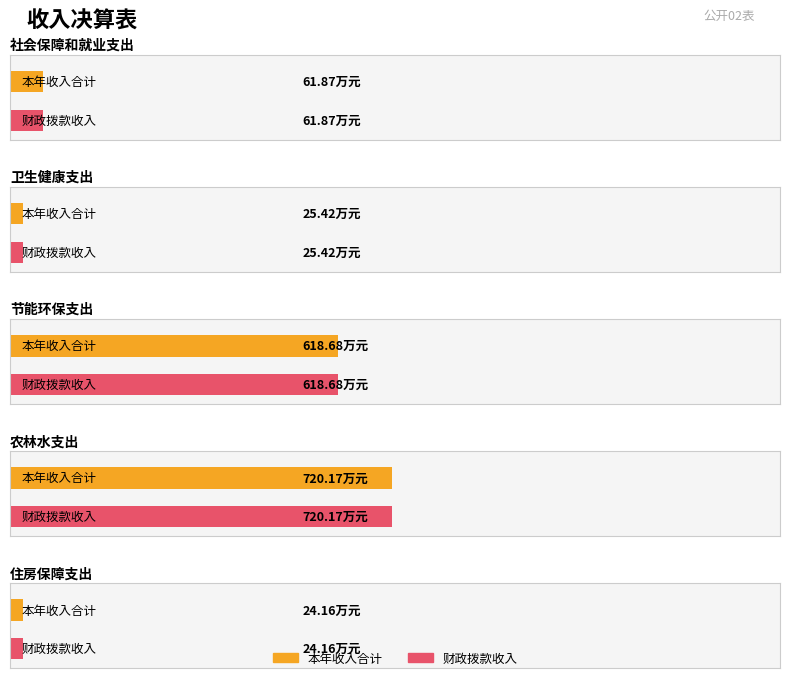

How many distinct data groups are displayed?

2